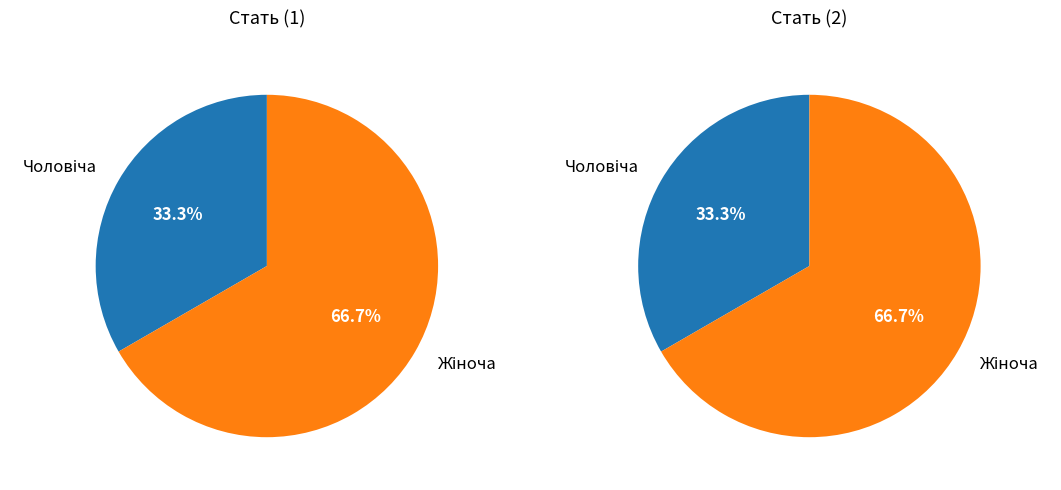

How many segments does this pie chart have?

2